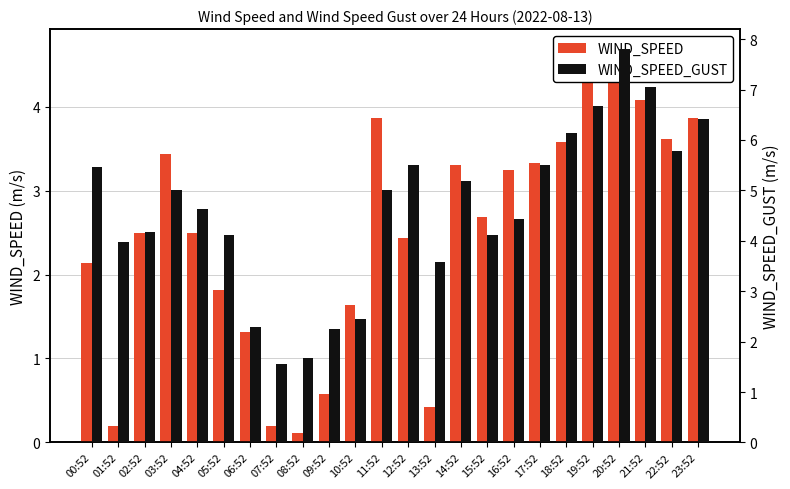

What is the label of the 10th bar from the left?

09:52